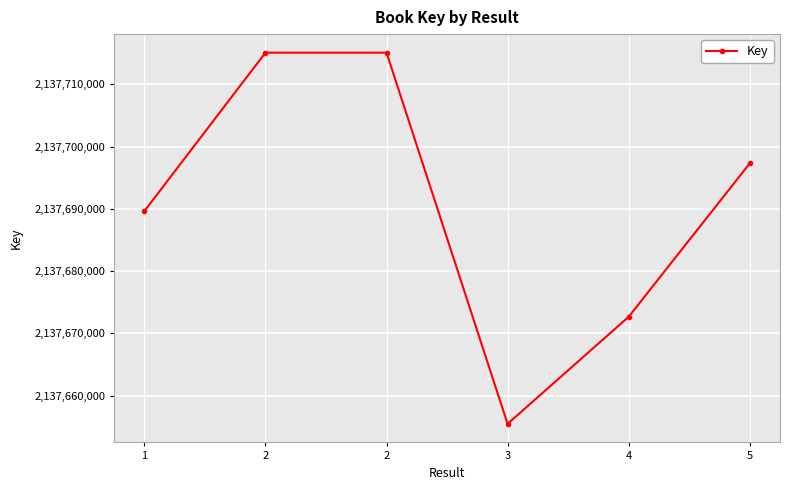

Does the chart have visible grid lines?

Yes